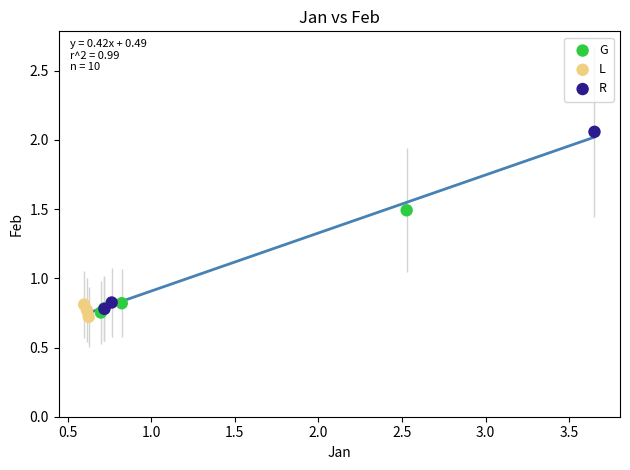

Which series contains the highest Y value?

R